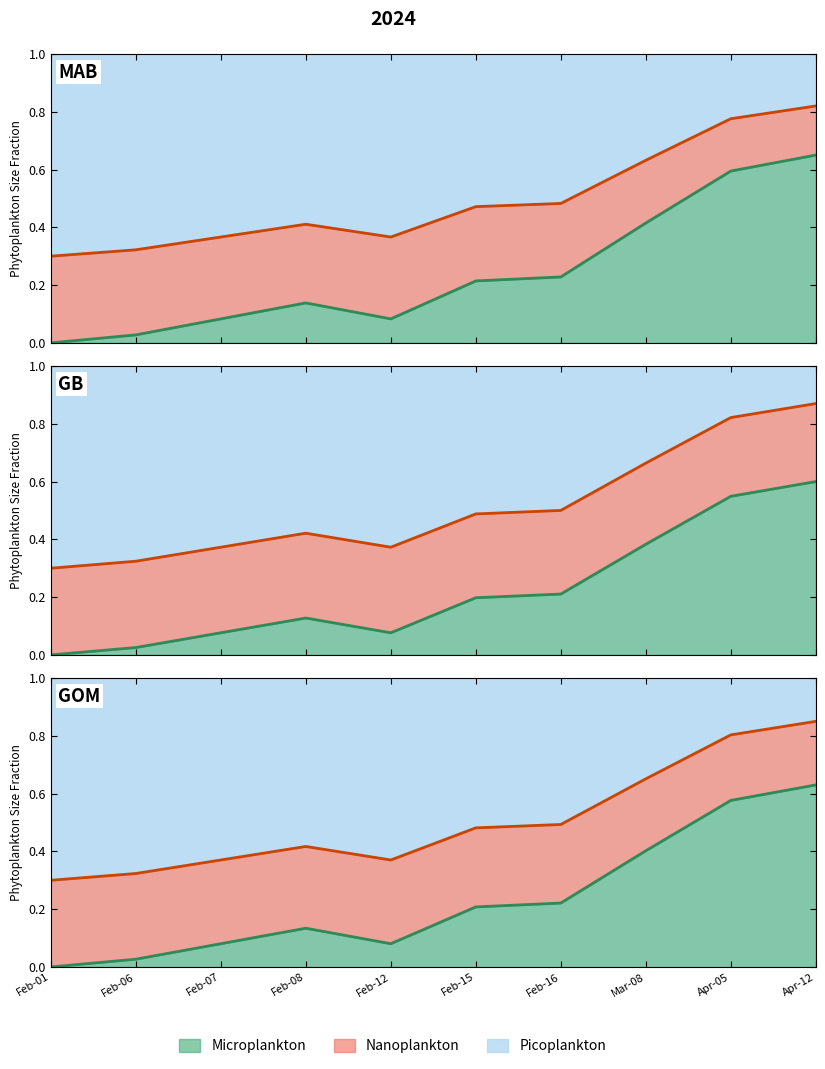

True or false: field210 and field237 cross at least once.

False